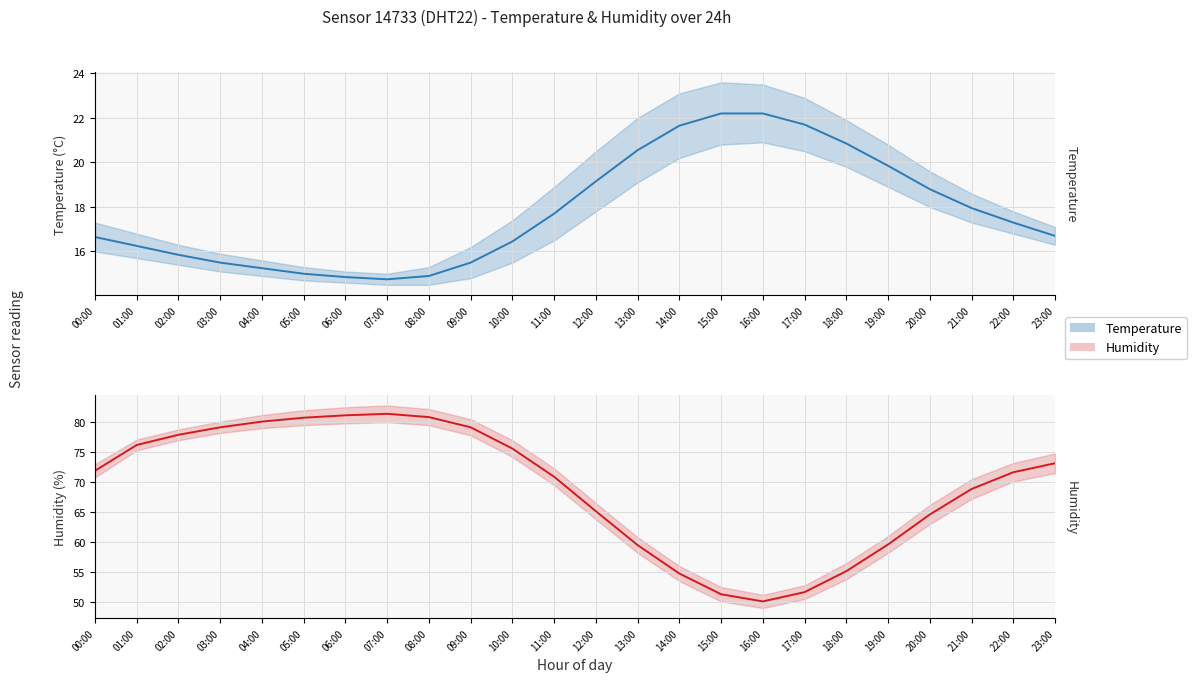

What is the value of the Humidity (mid) point at the 15th from the left?

54.8